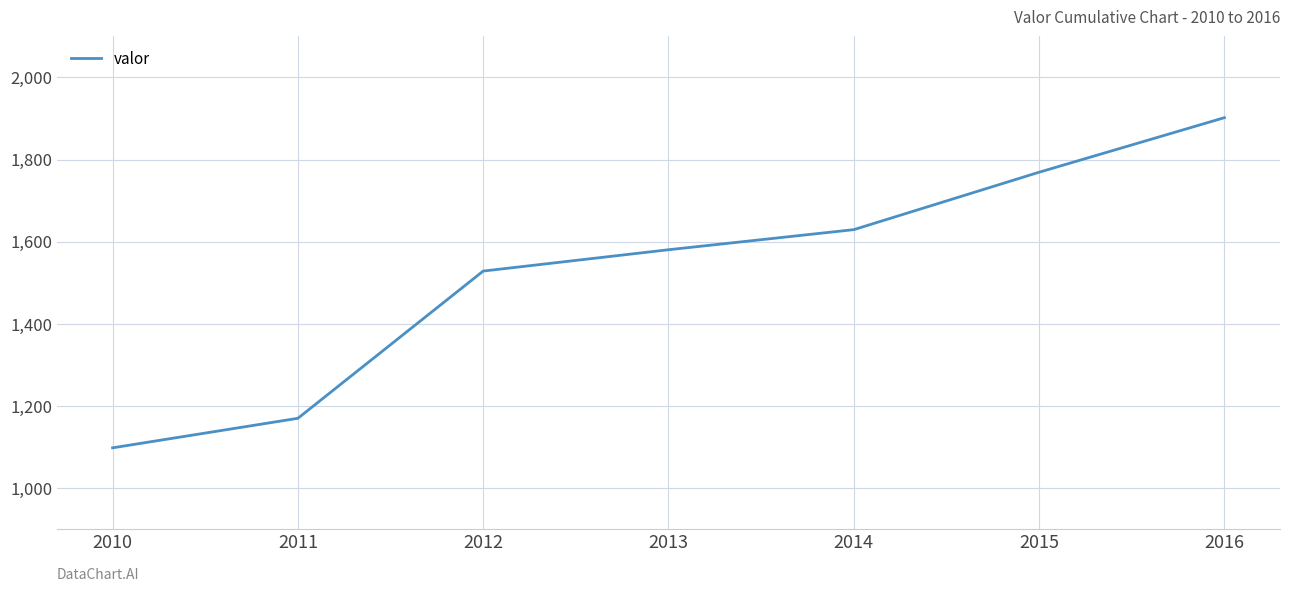

Reading right to left, what are all the values shown in this chart?

1902	1769	1629	1580	1528	1169	1097